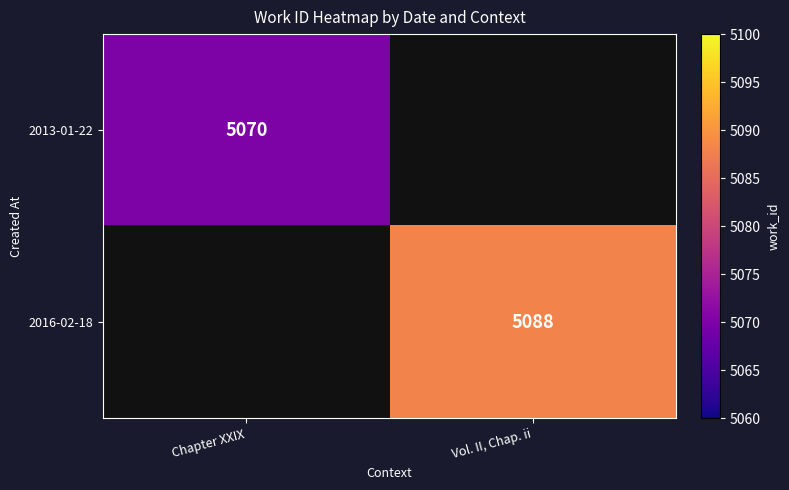

Is it true that 2016-02-18 equals 5088 at Vol. II, Chap. ii?

True